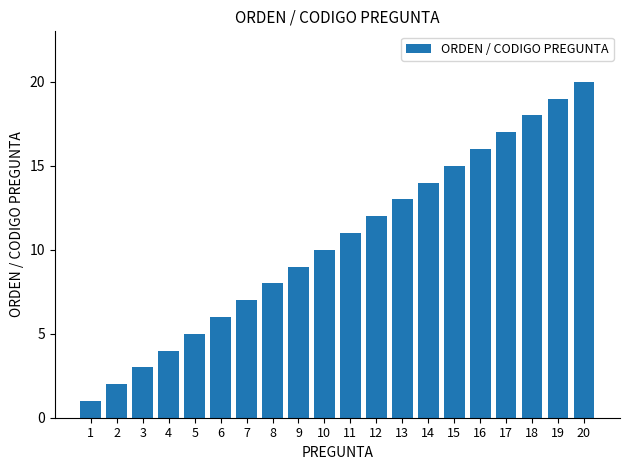

Reading left to right, what are all the values shown in this chart?

1=1	2=2	3=3	4=4	5=5	6=6	7=7	8=8	9=9	10=10	11=11	12=12	13=13	14=14	15=15	16=16	17=17	18=18	19=19	20=20